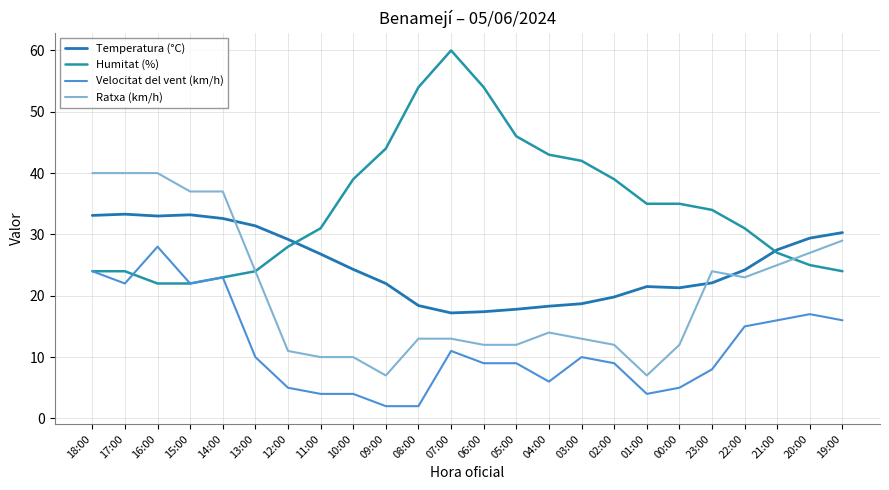

Reading left to right, extract all data points from this chart.

Temperatura (°C): 33.1	33.3	33.0	33.2	32.6	31.4	29.2	26.8	24.3	22.0	18.4	17.2	17.4	17.8	18.3	18.7	19.8	21.5	21.3	22.1	24.2	27.5	29.4	30.3
Humitat (%): 24.0	24.0	22.0	22.0	23.0	24.0	28.0	31.0	39.0	44.0	54.0	60.0	54.0	46.0	43.0	42.0	39.0	35.0	35.0	34.0	31.0	27.0	25.0	24.0
Velocitat del vent (km/h): 24.0	22.0	28.0	22.0	23.0	10.0	5.0	4.0	4.0	2.0	2.0	11.0	9.0	9.0	6.0	10.0	9.0	4.0	5.0	8.0	15.0	16.0	17.0	16.0
Ratxa (km/h): 40.0	40.0	40.0	37.0	37.0	24.0	11.0	10.0	10.0	7.0	13.0	13.0	12.0	12.0	14.0	13.0	12.0	7.0	12.0	24.0	23.0	25.0	27.0	29.0